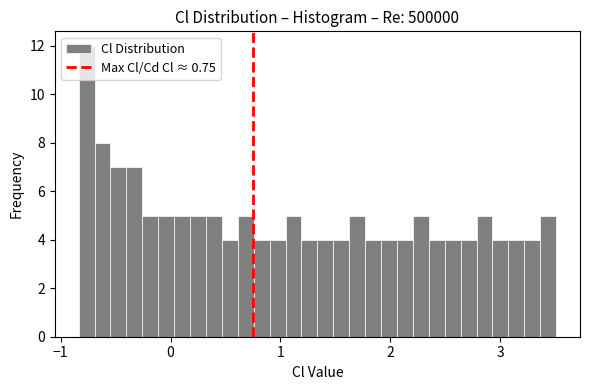

Read against the x-axis, roughly where is the centre of the tallest bar?

-0.8